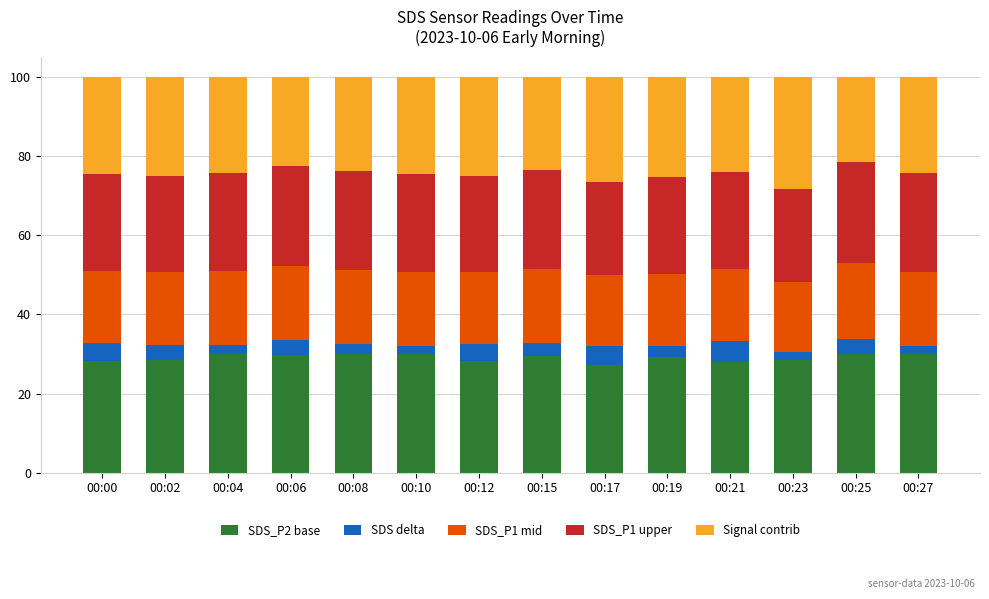

What is the average value of the SDS_P2 base series?

29.0